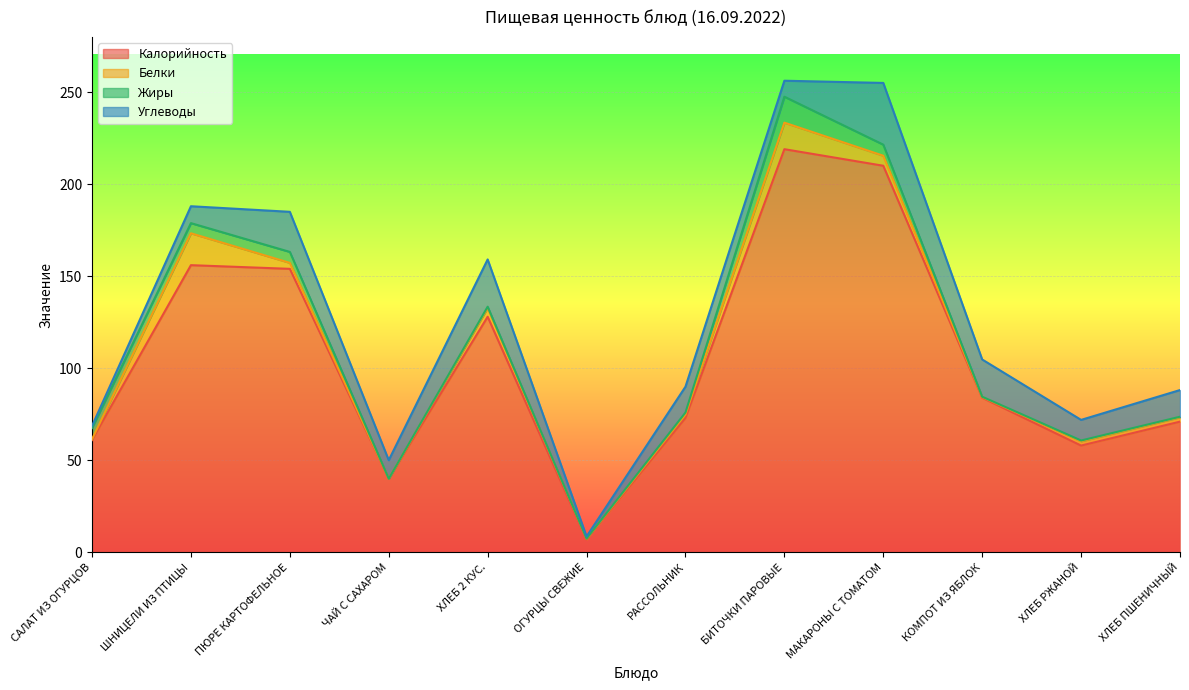

What is the approximate value of Жиры at КОМПОТ ИЗ ЯБЛОК?

0.2